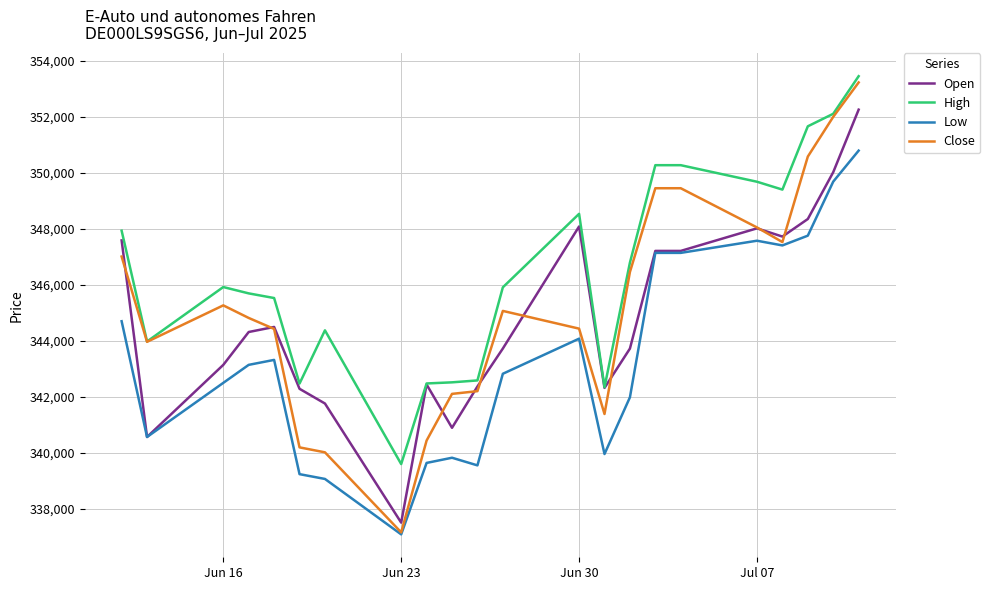

Which series has the largest total across all categories?

High